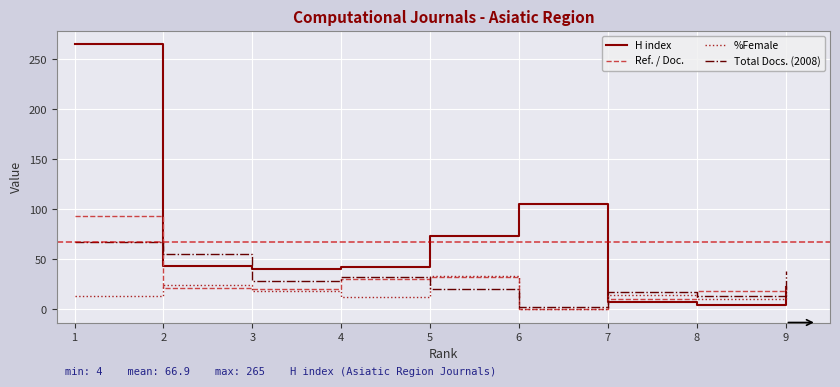

Which series has the widest spread of values?

H index